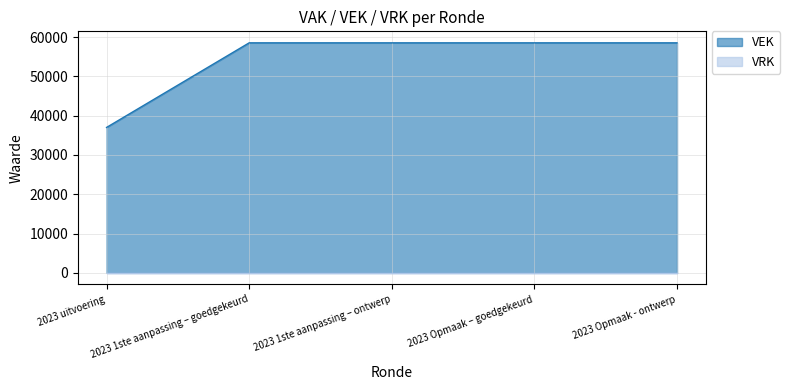

List the labels in order of value, smallest first.

2023 uitvoering, 2023 1ste aanpassing – goedgekeurd, 2023 1ste aanpassing – ontwerp, 2023 Opmaak – goedgekeurd, 2023 Opmaak - ontwerp